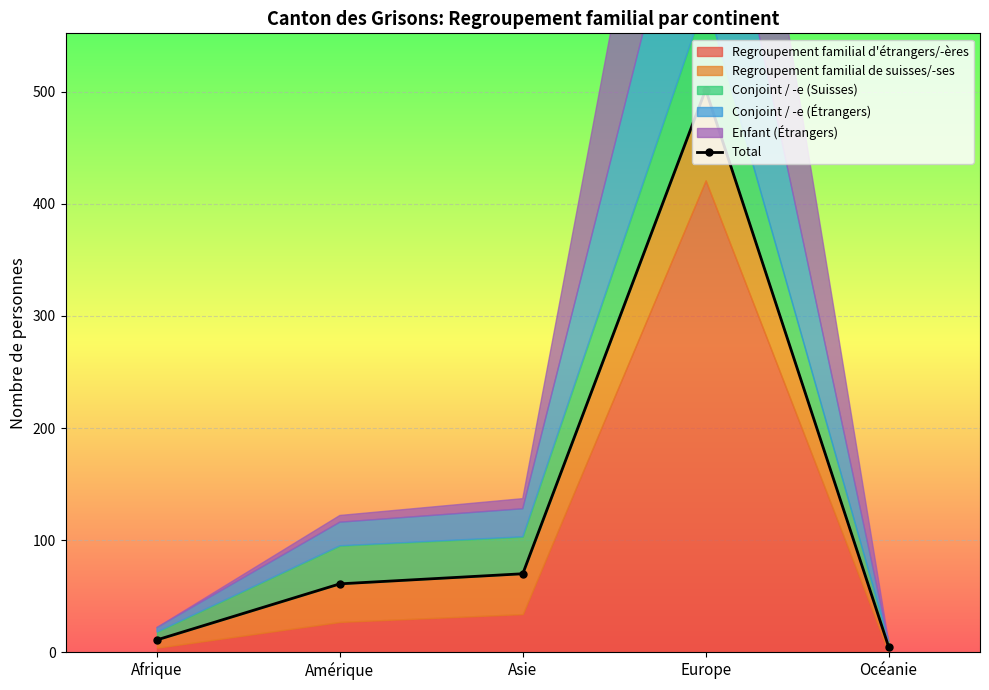

How many points are higher than both their immediate neighbors (excluding endpoints)?

1